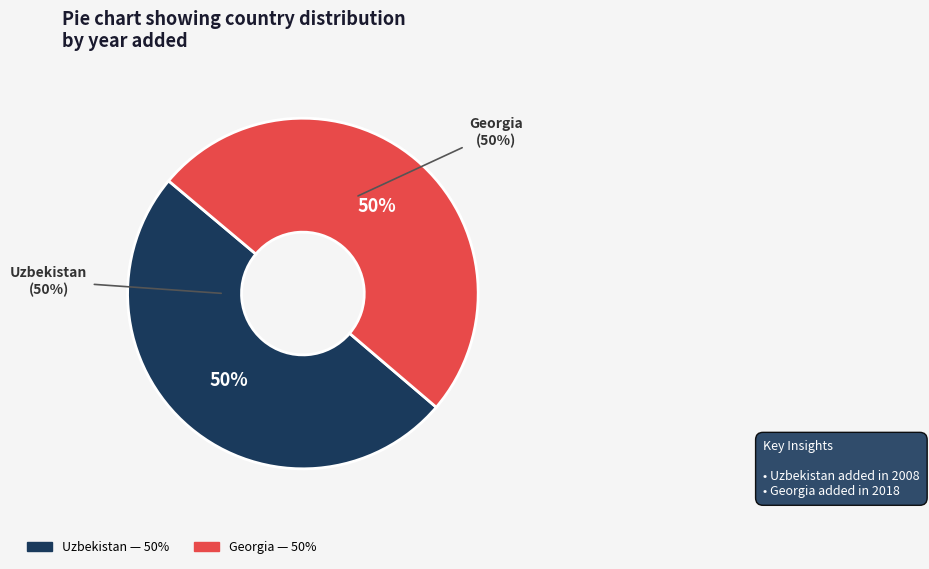

Which category accounts for the majority?

Georgia